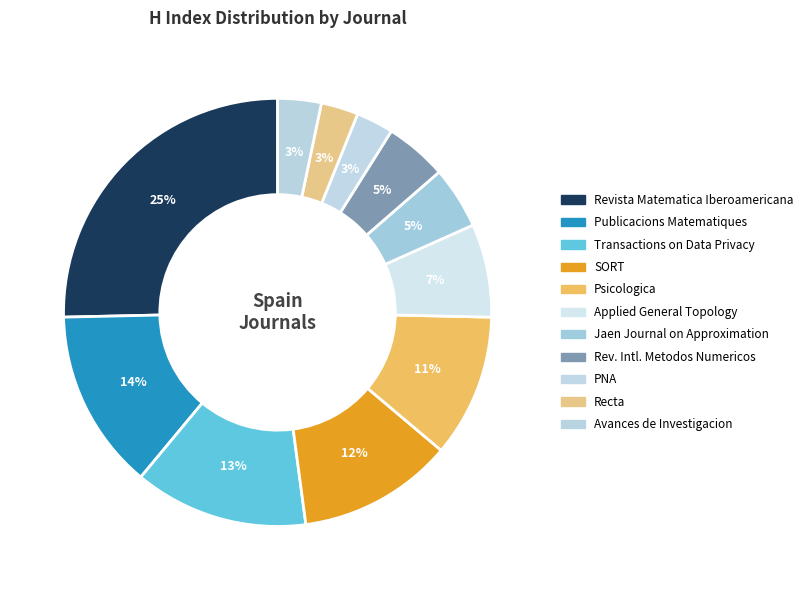

Which category has the smallest portion of the pie?

PNA